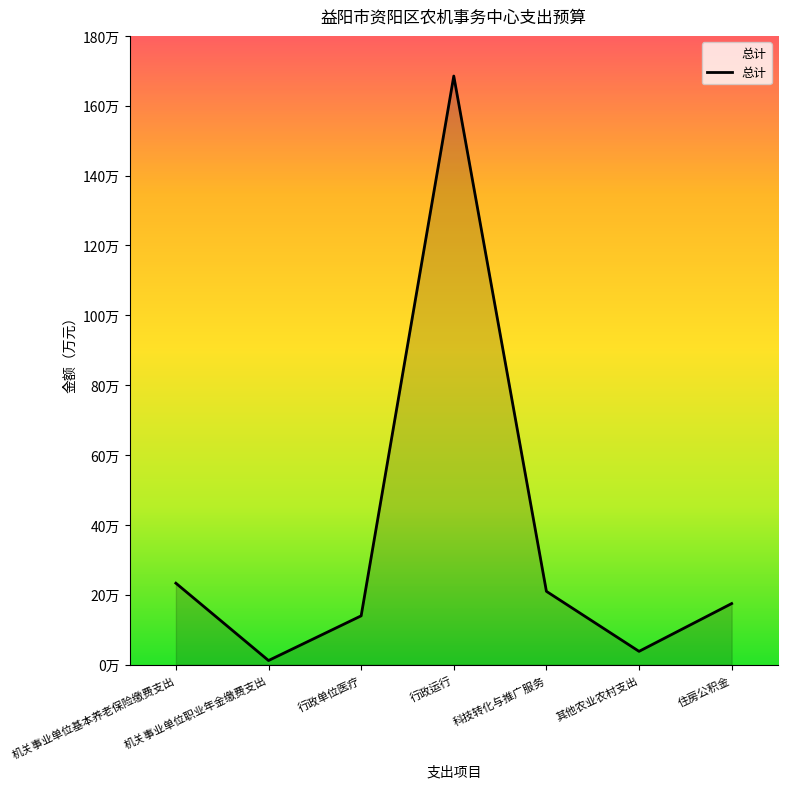

Does the chart display data point markers on the line(s)?

No